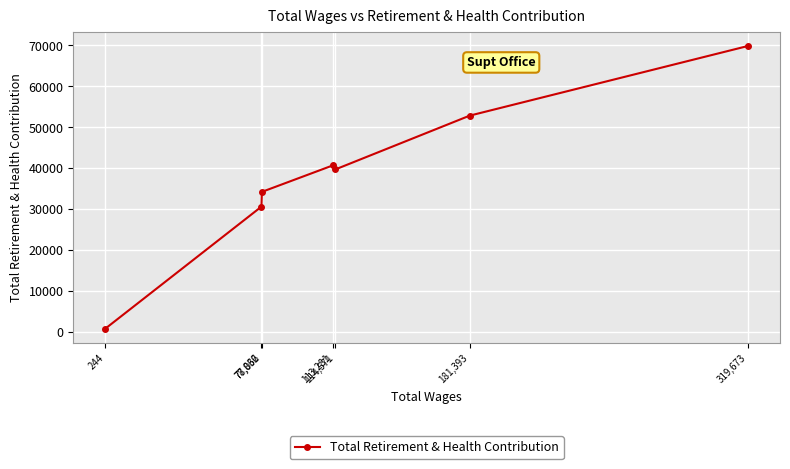

List the labels in order of value, largest first.

319,673, 181,393, 113,281, 114,571, 78,062, 77,836, 244